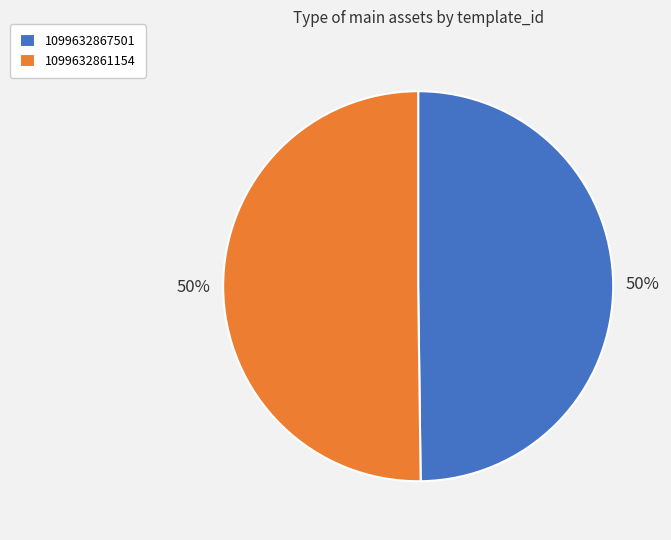

True or false: 1099632867501 accounts for 42% of the total.

False